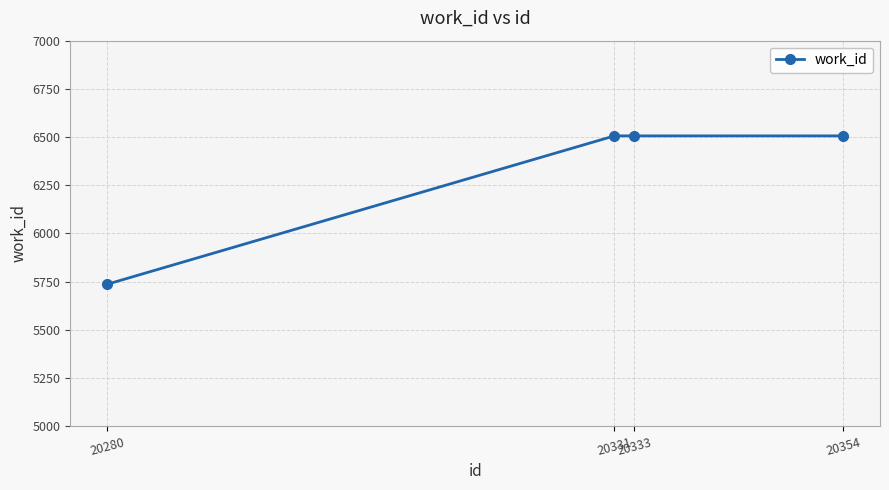

Which label corresponds to the smallest value in the chart?

20280